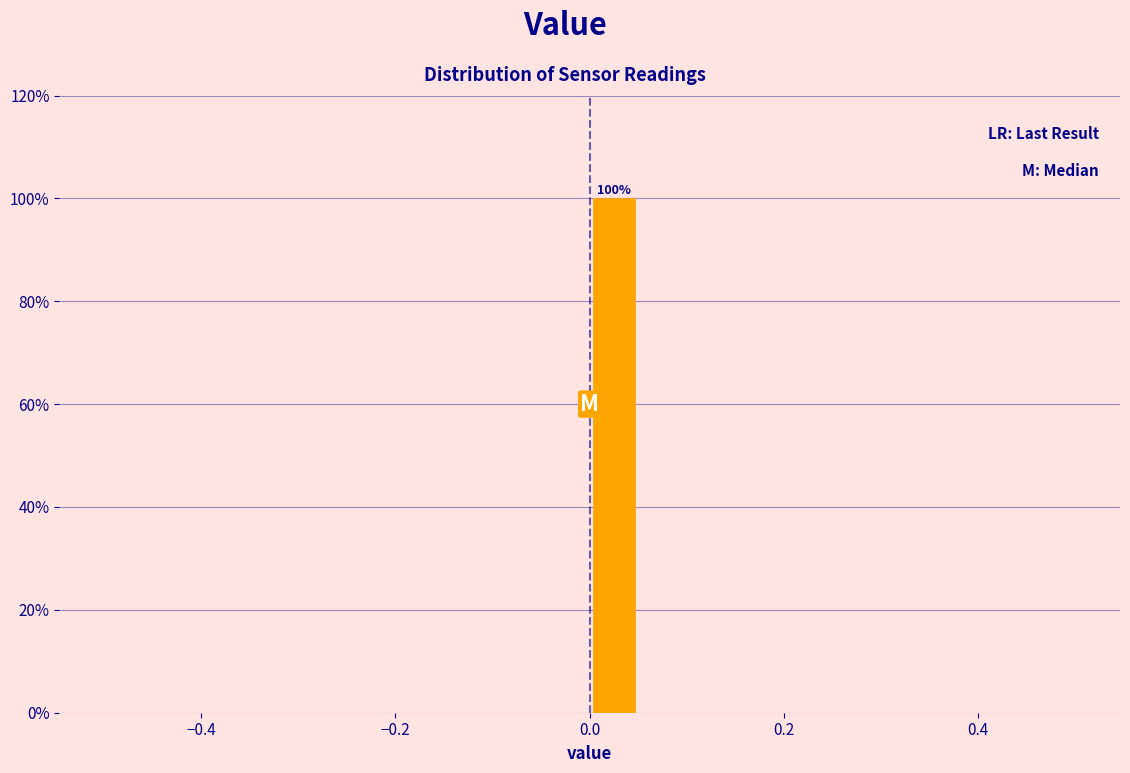

Around what value on the x-axis is the tallest bar? Give the approximate position of its centre, as read against the axis.

0.02